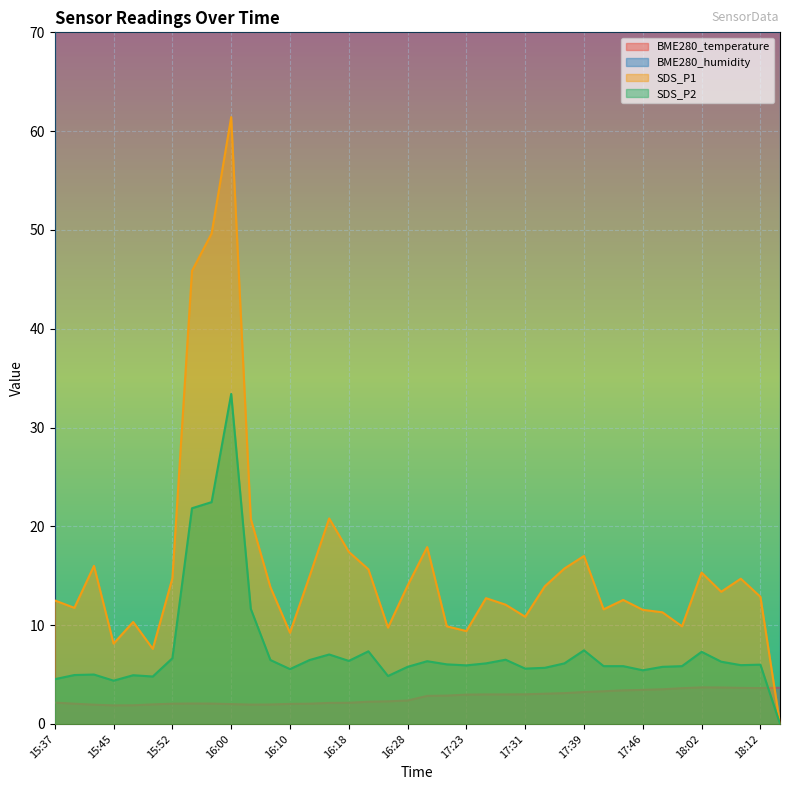

What is the difference between the BME280_temperature values at 17:52 and 17:39?

0.3